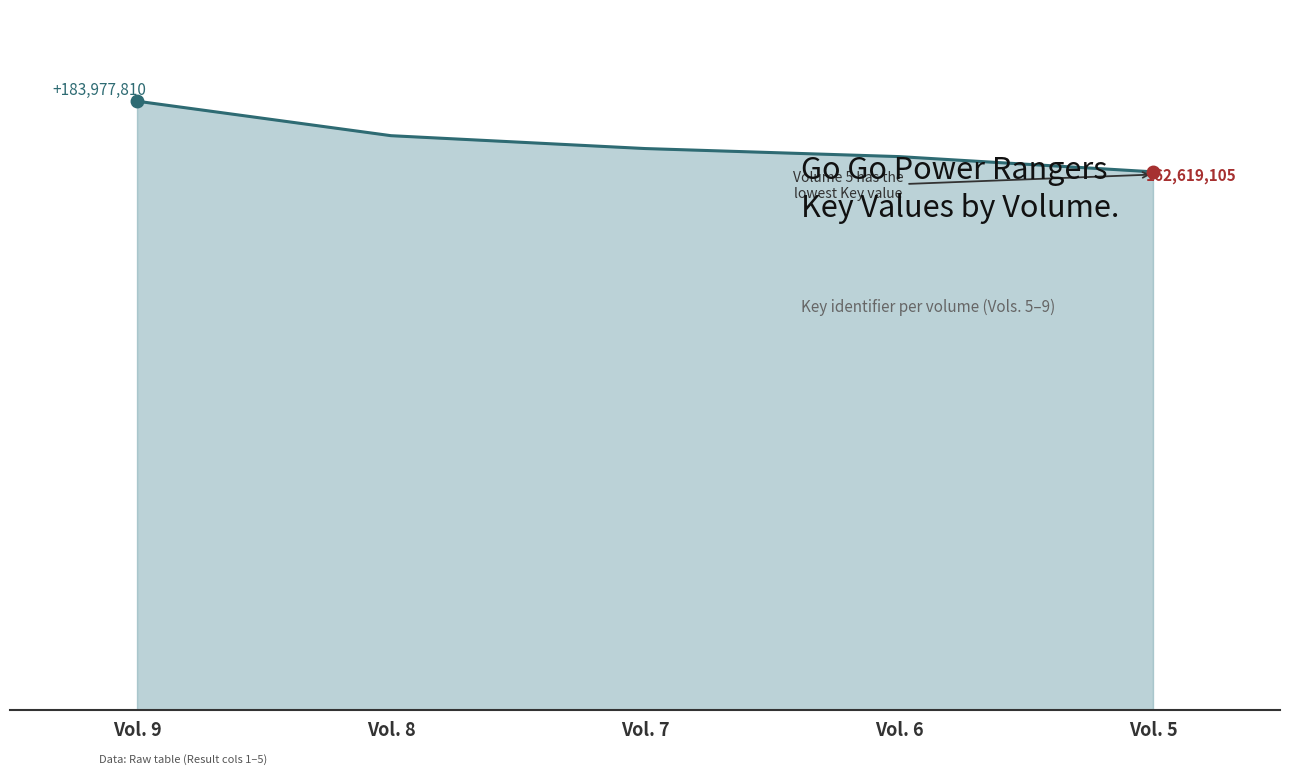

List the labels in order of value, smallest first.

Vol. 5, Vol. 6, Vol. 7, Vol. 8, Vol. 9